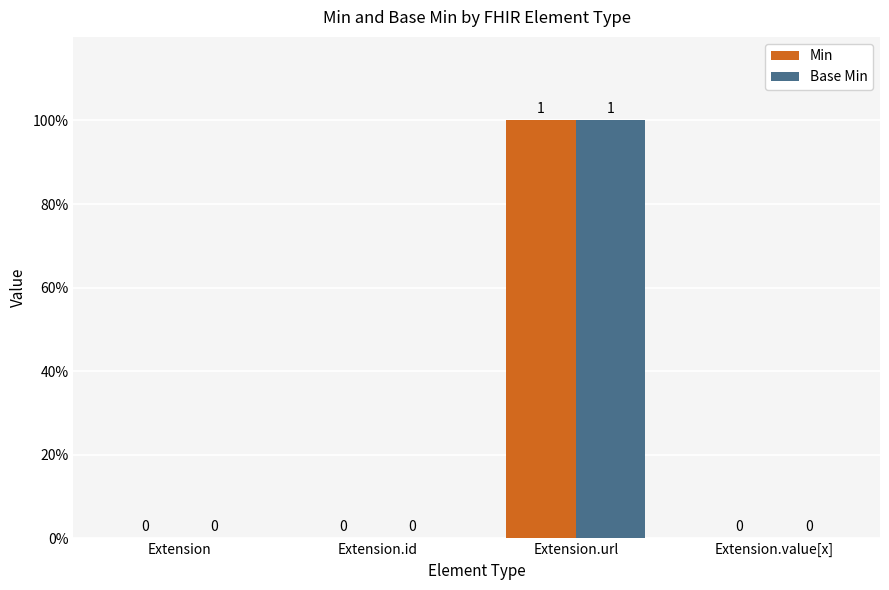

Reading right to left, extract all data points from this chart.

Min: 0	1	0	0
Base Min: 0	1	0	0